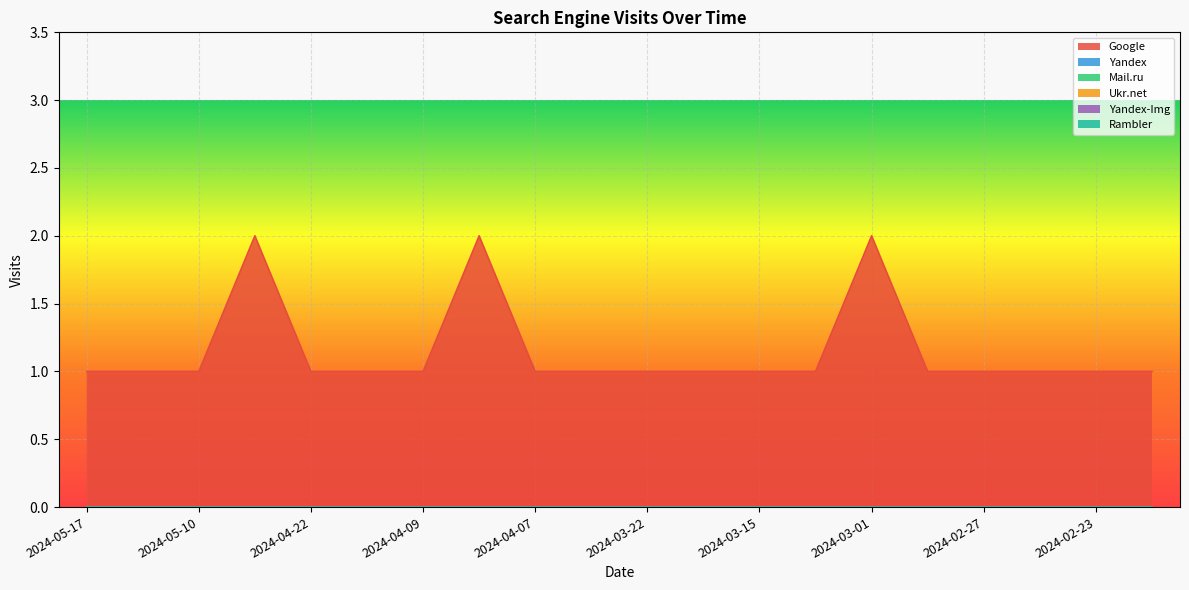

The value of Ukr.net at 2024-04-24 is 0. True or false?

True